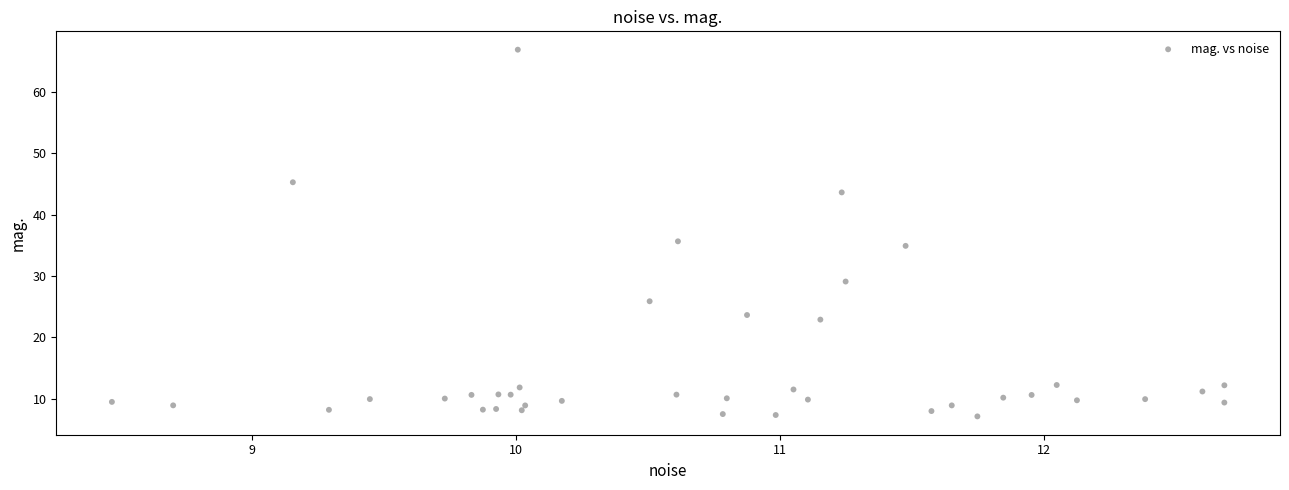

What Y value in the scatter plot is closest to 37?

35.7